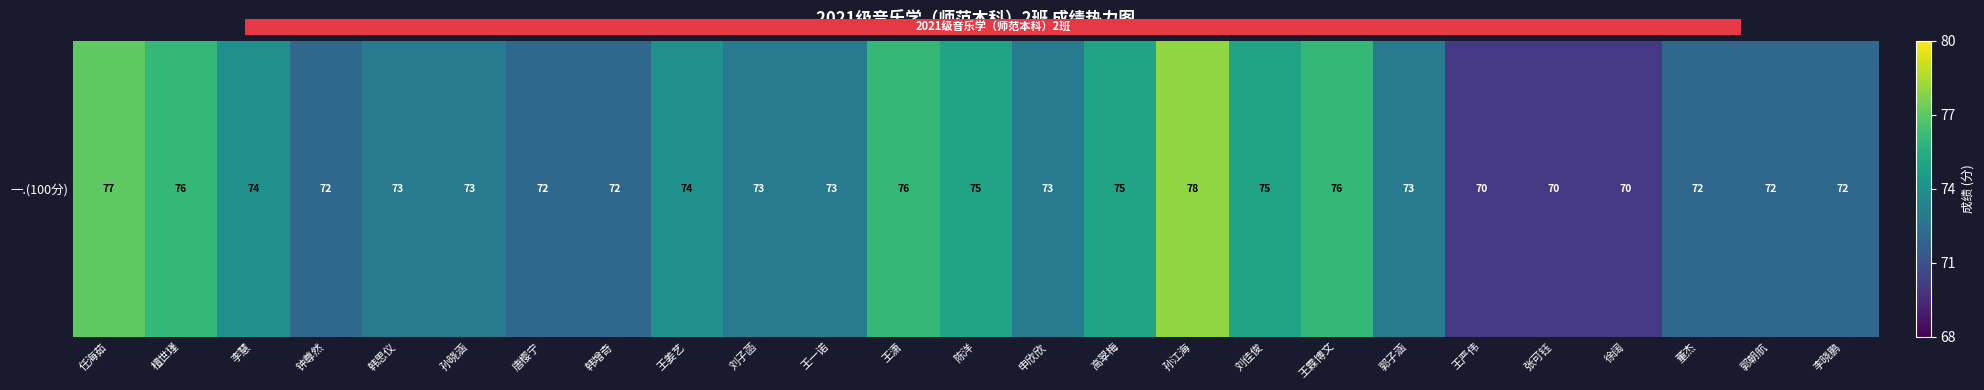

Where does the data first go above 73?

任海茹